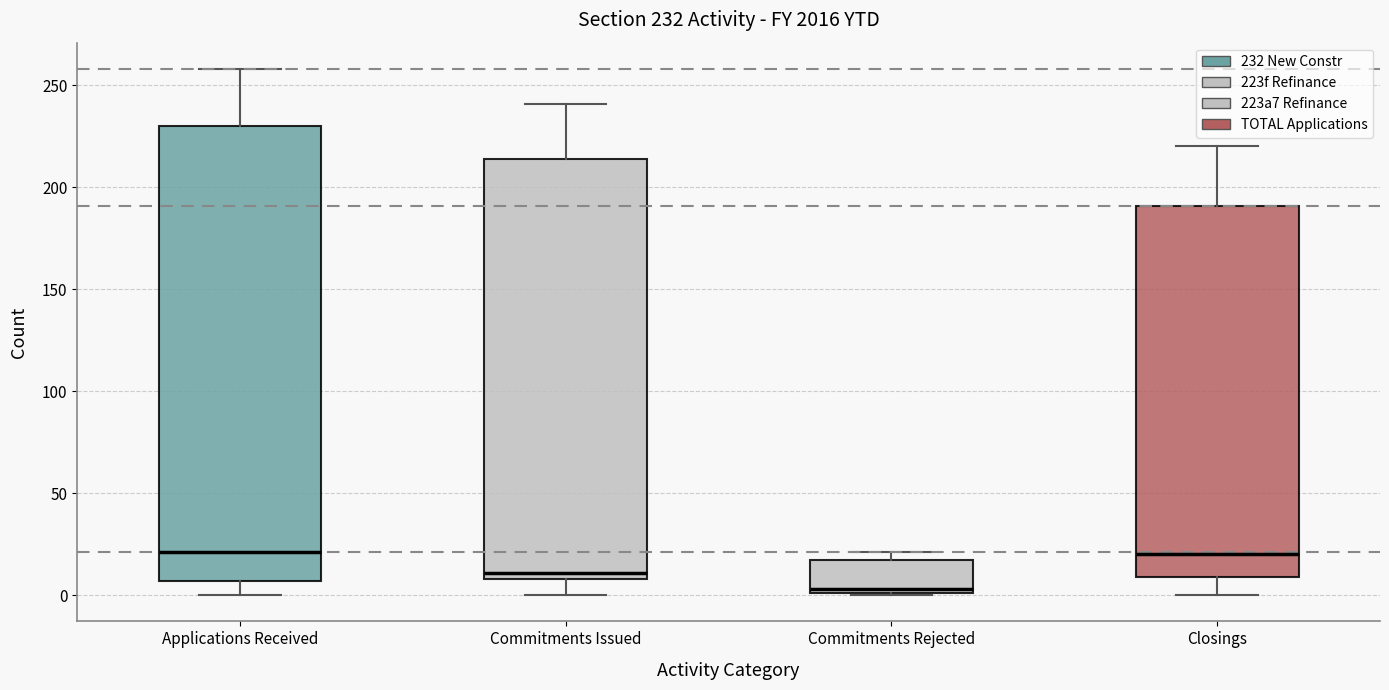

Comparing the boxes themselves (not the whiskers), which one is the tallest?

Applications Received